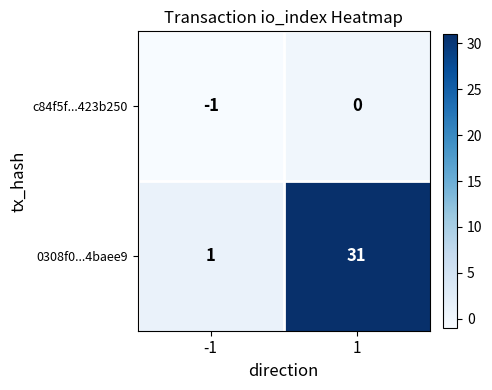

Reading left to right, transcribe all the data shown in this chart.

c84f5f...423b250: -1=-1	1=0
0308f0...4baee9: -1=1	1=31